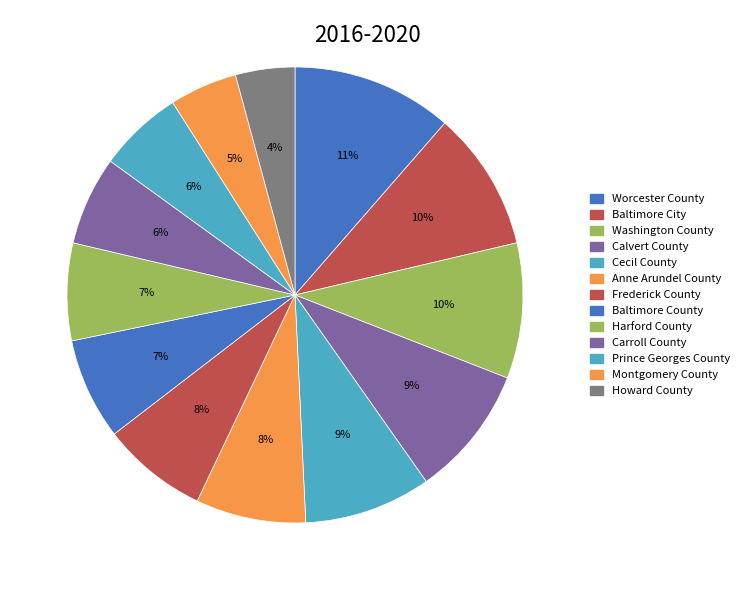

To the nearest percent, what is the combined percentage of Anne Arundel County and Calvert County?

17%